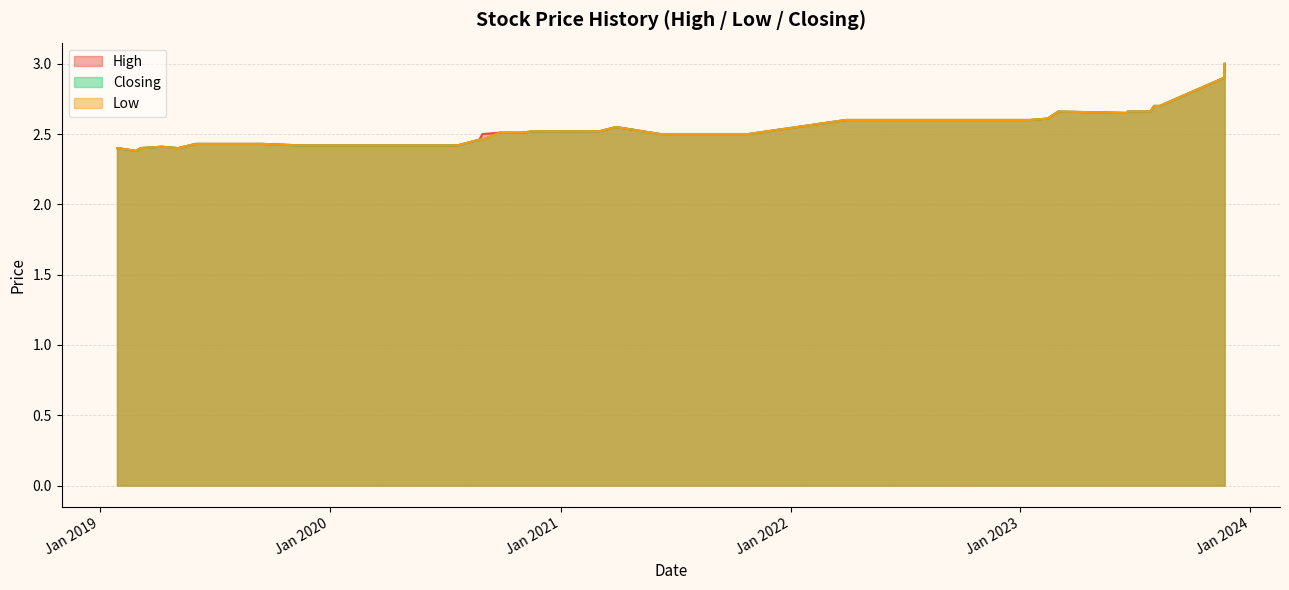

Rank the series by their maximum value, from lowest to highest.

High, Low, Closing